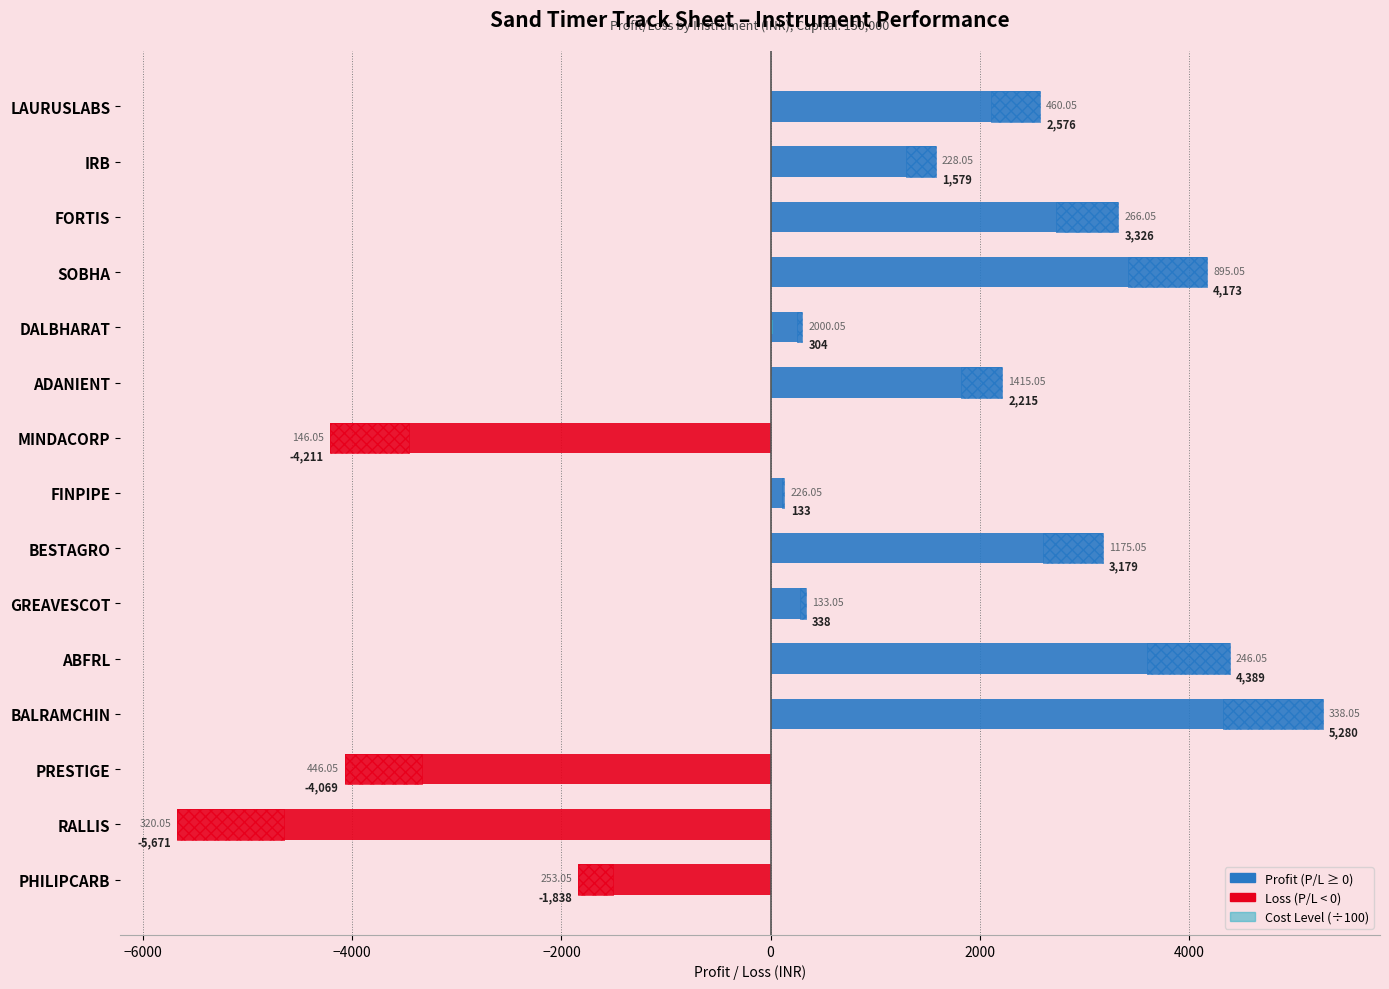

Is it true that Cost Level (÷100) equals 1.5 at MINDACORP?

True